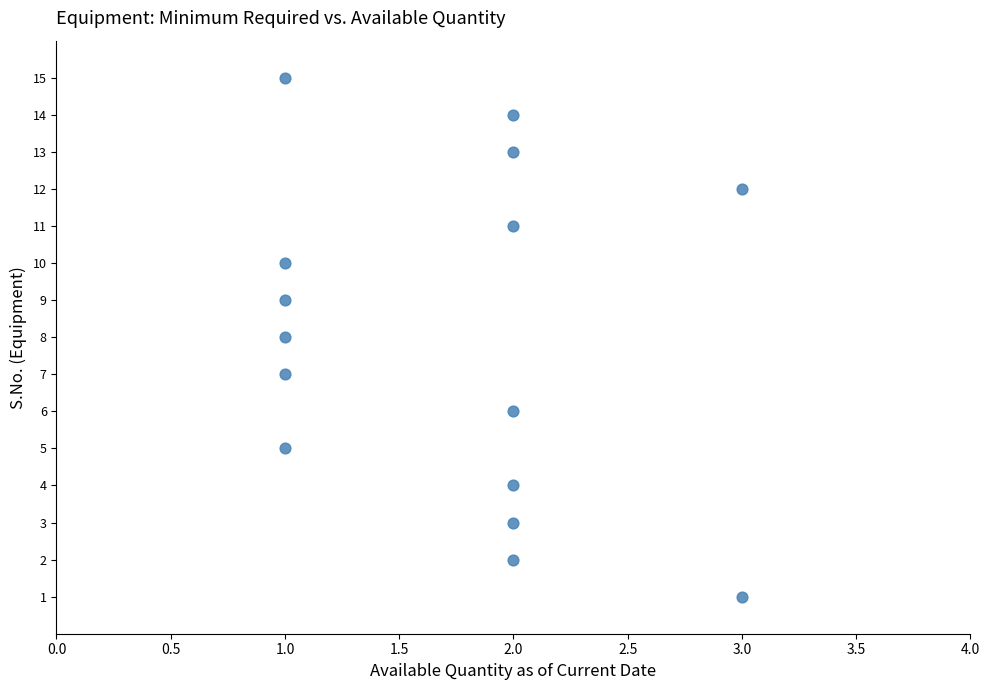

What is the range of Y values (max minus min)?

14